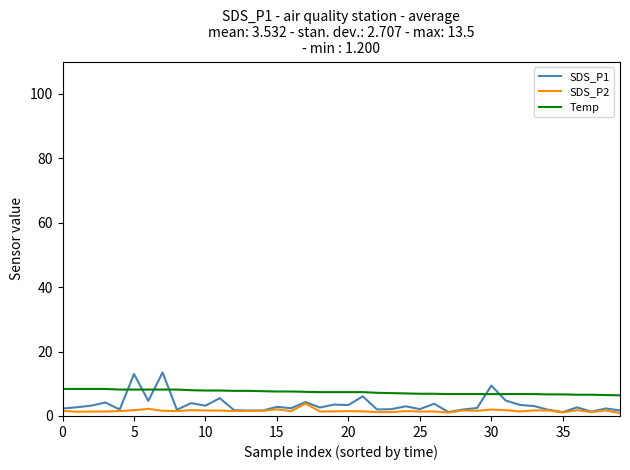

Rank the series by their maximum value, from highest to lowest.

SDS_P1, Temp, SDS_P2